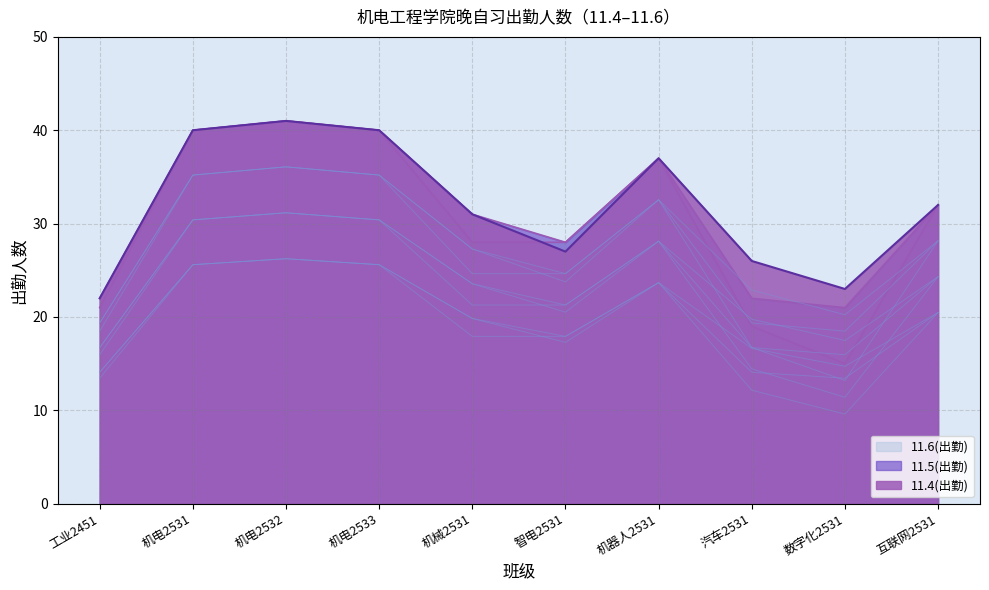

Where is the first local minimum for 11.4(出勤)?

智电2531